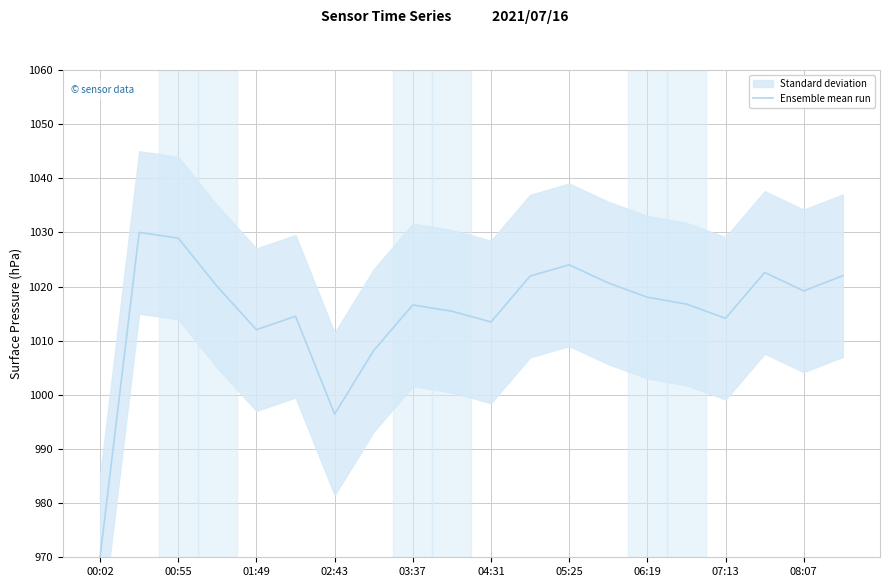

How many values are below 1018?

10